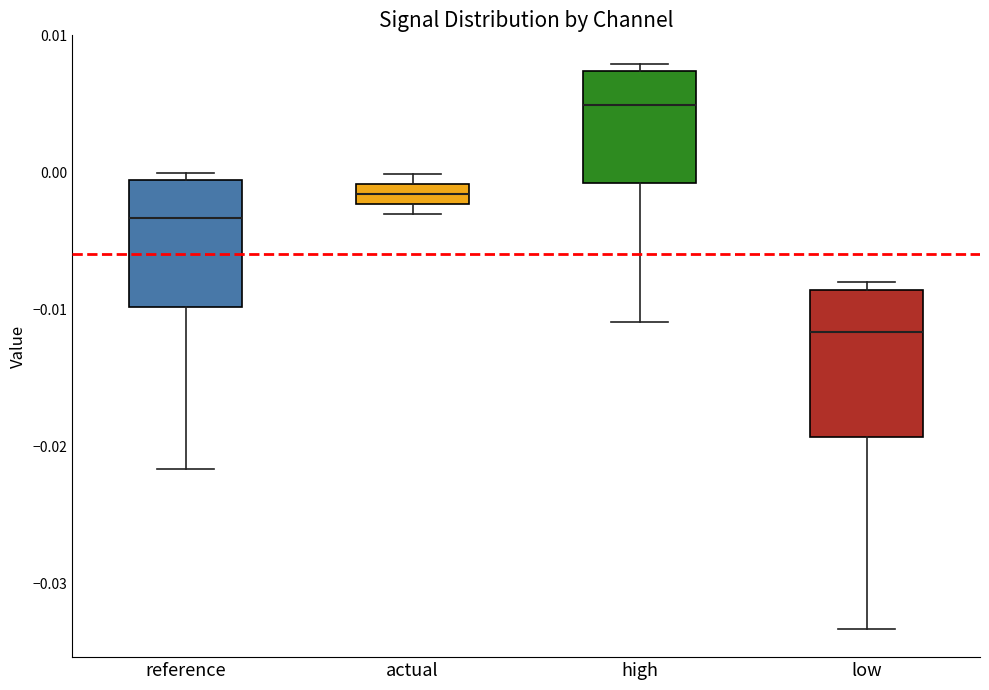

Where does the lower whisker of the box for reference end on the y-axis? The values are not printed on the chart, so give them approximately, as read against the axis.

-0.022